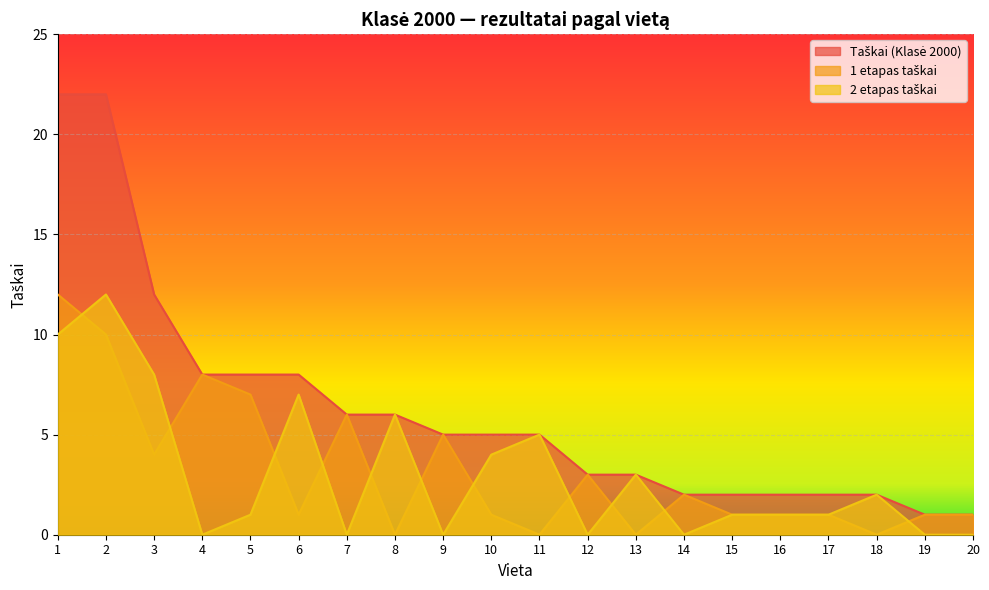

What is the spread (max minus min) of values at 18?

2